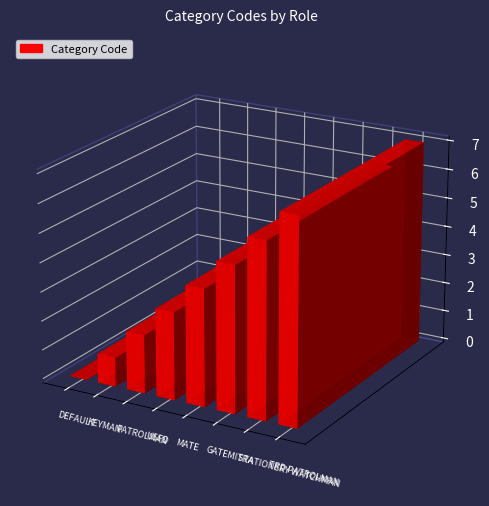

List the labels in order of value, smallest first.

DEFAULT, KEYMAN, PATROLMAN, USFD, MATE, GATEMITRA, STATIONERY WATCHMAN, TRD PATROLMAN